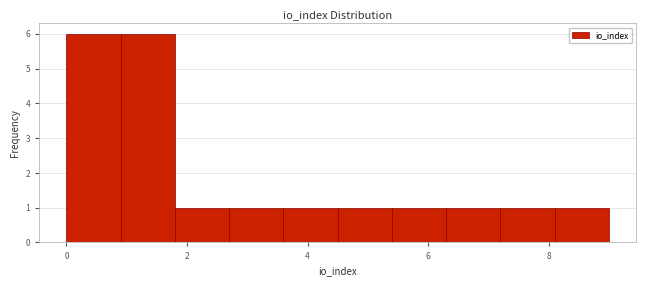

What is the height of the bar covering 4.5 to 5.4 on the x-axis? Neither the bar edges nor the heights are printed on the chart, so give them approximately, as read against the axes.

1